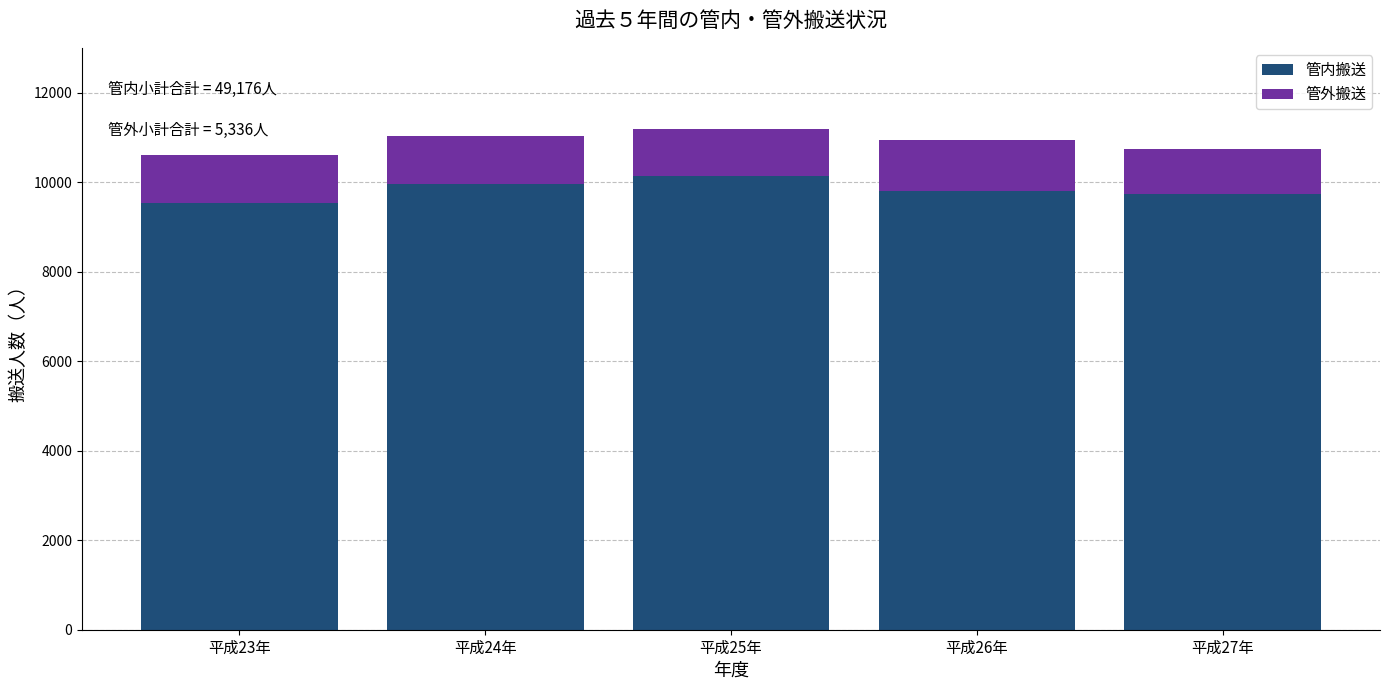

Reading right to left, what are the values for 管内搬送?

平成27年=9744	平成26年=9805	平成25年=10140	平成24年=9948	平成23年=9539